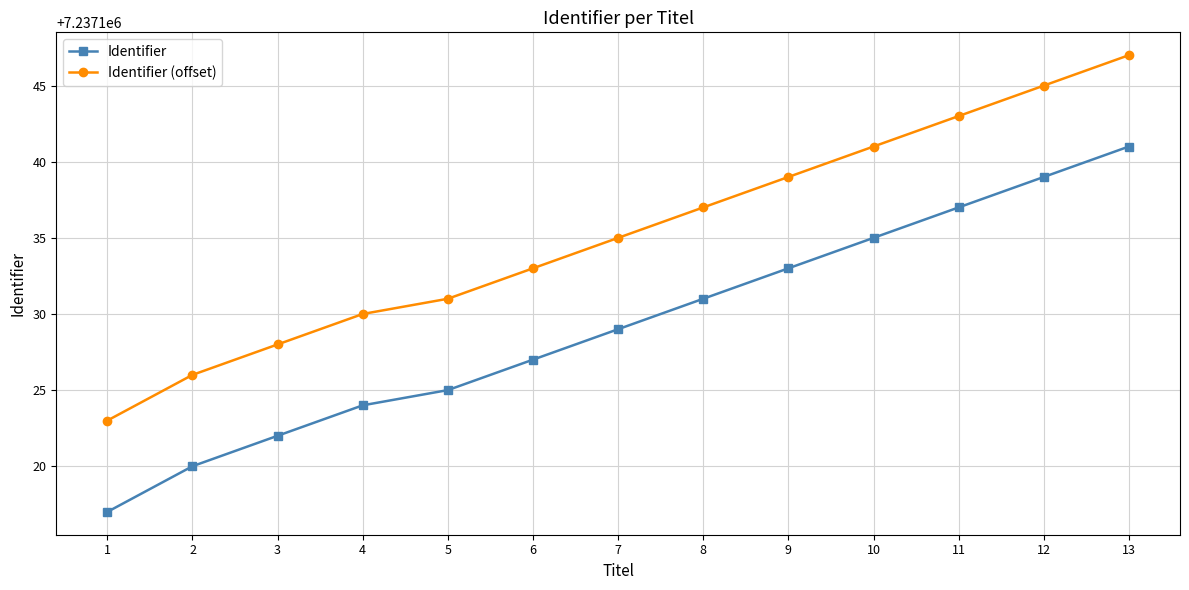

True or false: Identifier (offset) and Identifier cross at least once.

False